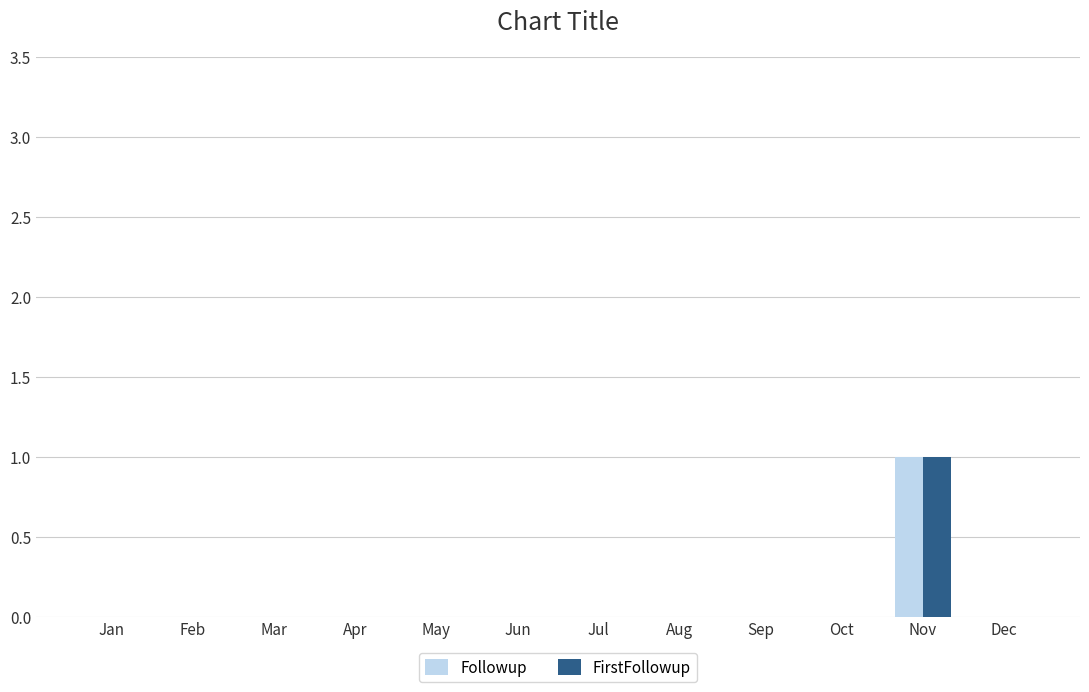

Which category has the highest value in the Followup series?

Nov